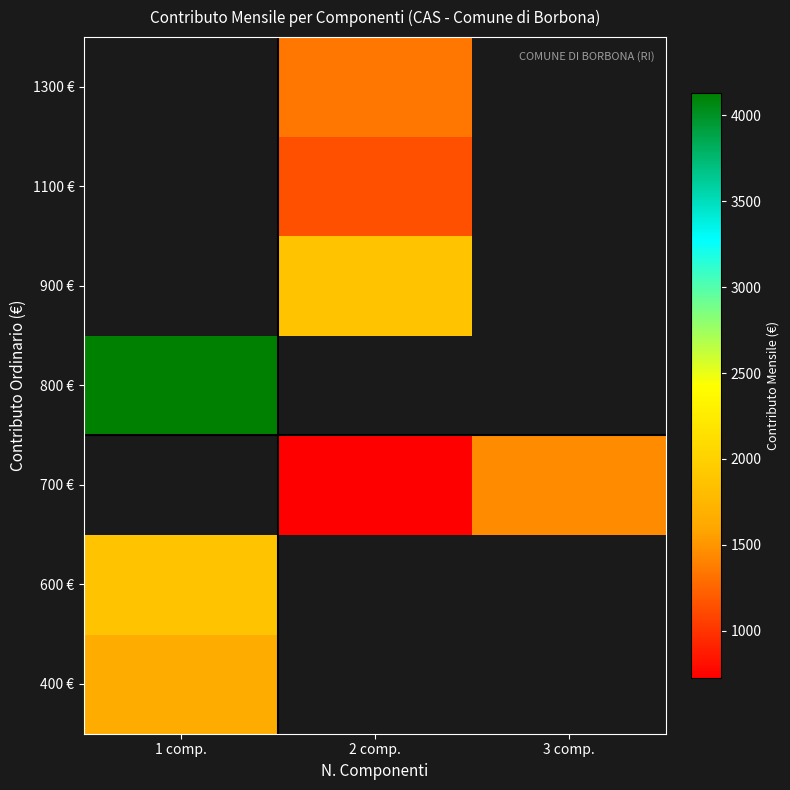

At how many categories does at least one series exceed 2714?

1